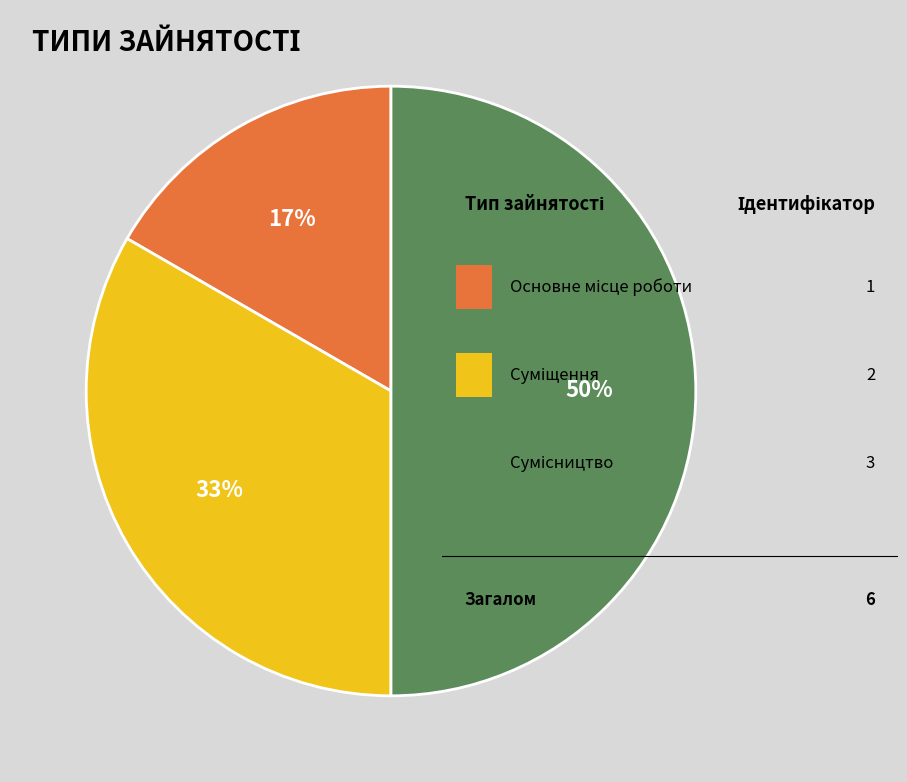

To the nearest percent, what is the average slice percentage?

33%